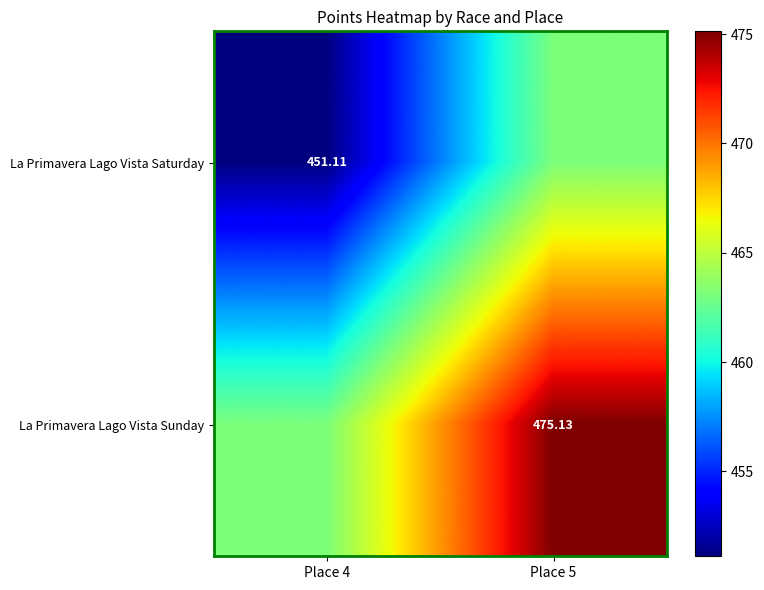

Is the value of La Primavera Lago Vista Saturday at Place 4 greater than the value of La Primavera Lago Vista Sunday at Place 5?

No